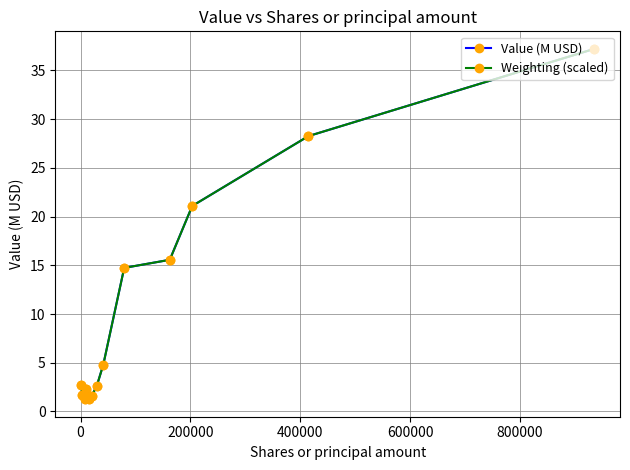

True or false: Value (M USD) has more than 2 points higher than both neighbors.

False